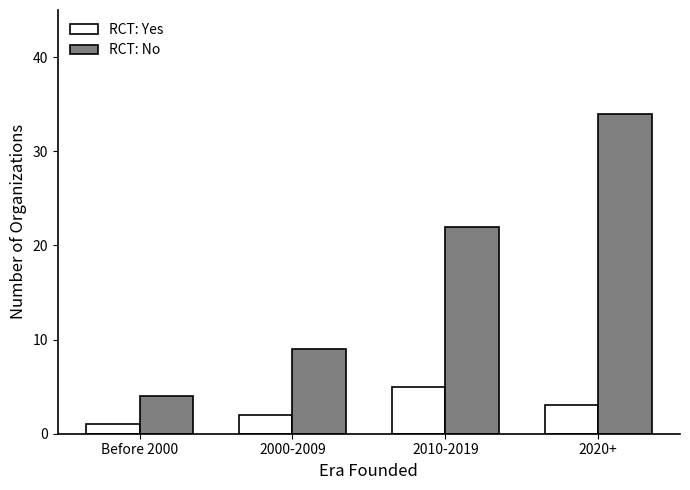

Which series changed the most between Before 2000 and 2020+?

RCT: No